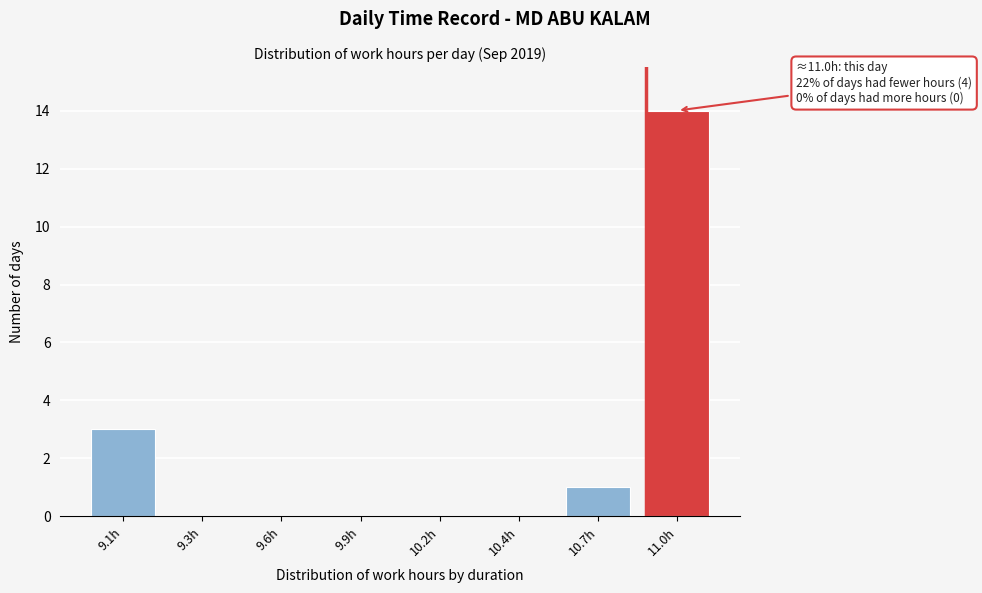

Reading right to left, list all the values displayed in this chart.

11.0h=14	10.7h=1	10.4h=0	10.2h=0	9.9h=0	9.6h=0	9.3h=0	9.1h=3